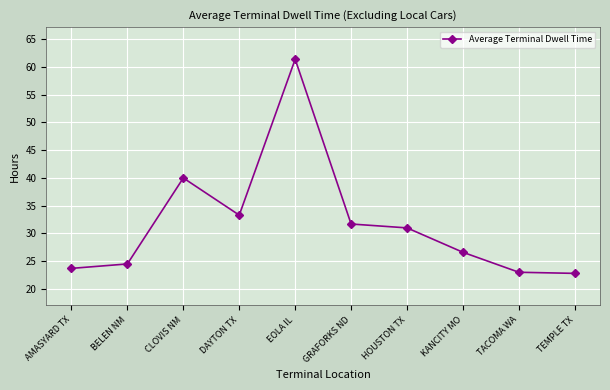

What is the greatest value displayed?

61.4